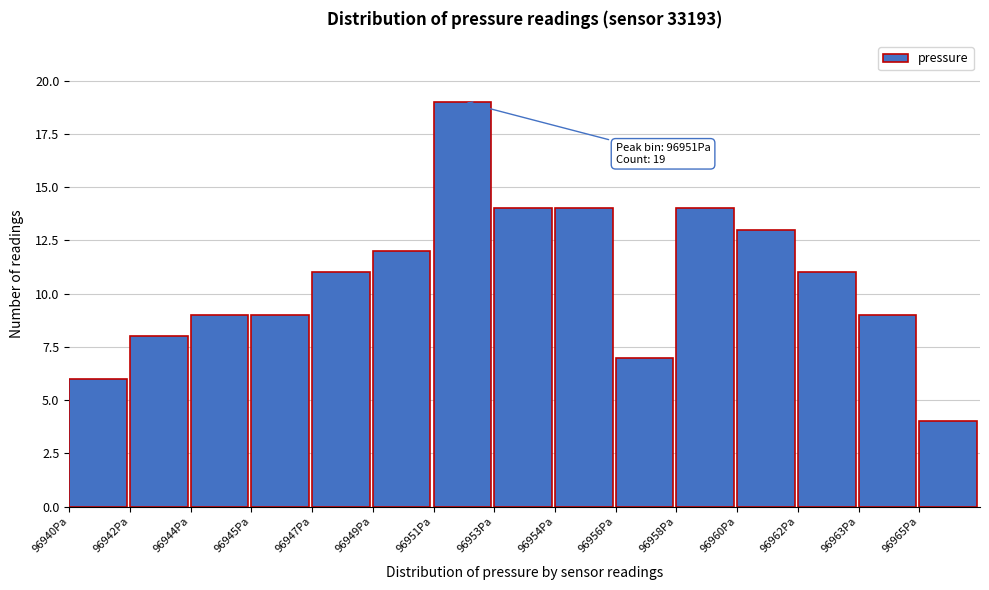

Reading right to left, extract all data points from this chart.

4	9	11	13	14	7	14	14	19	12	11	9	9	8	6